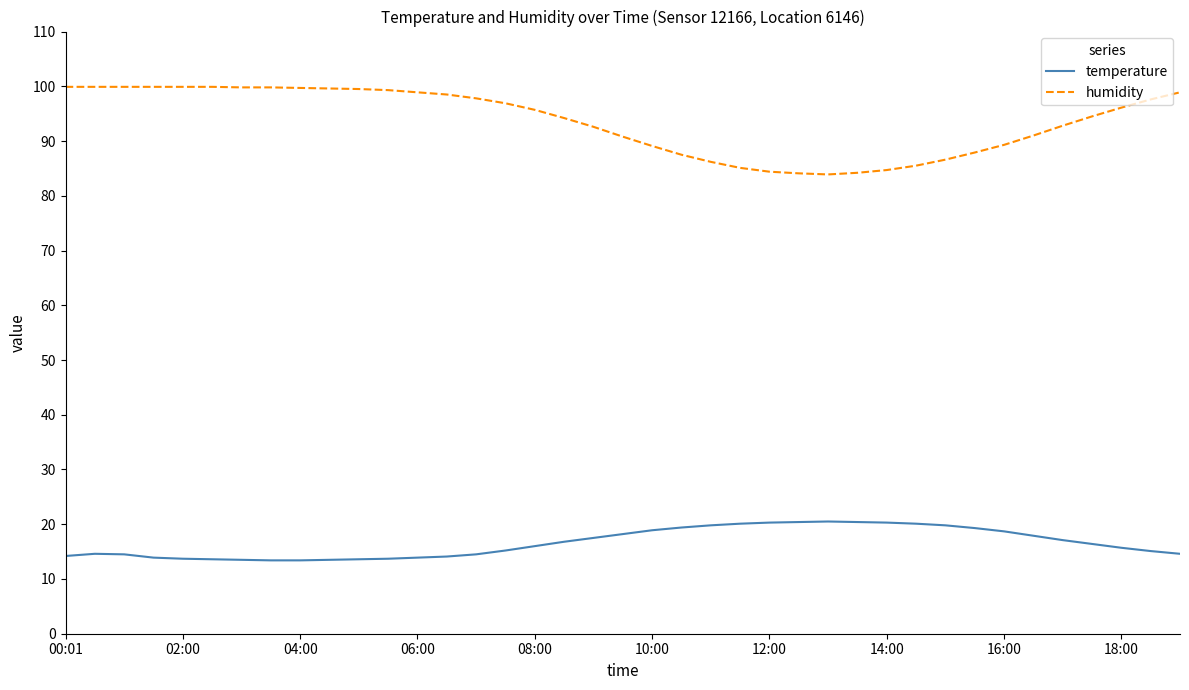

What are all the series names shown in the legend?

temperature, humidity